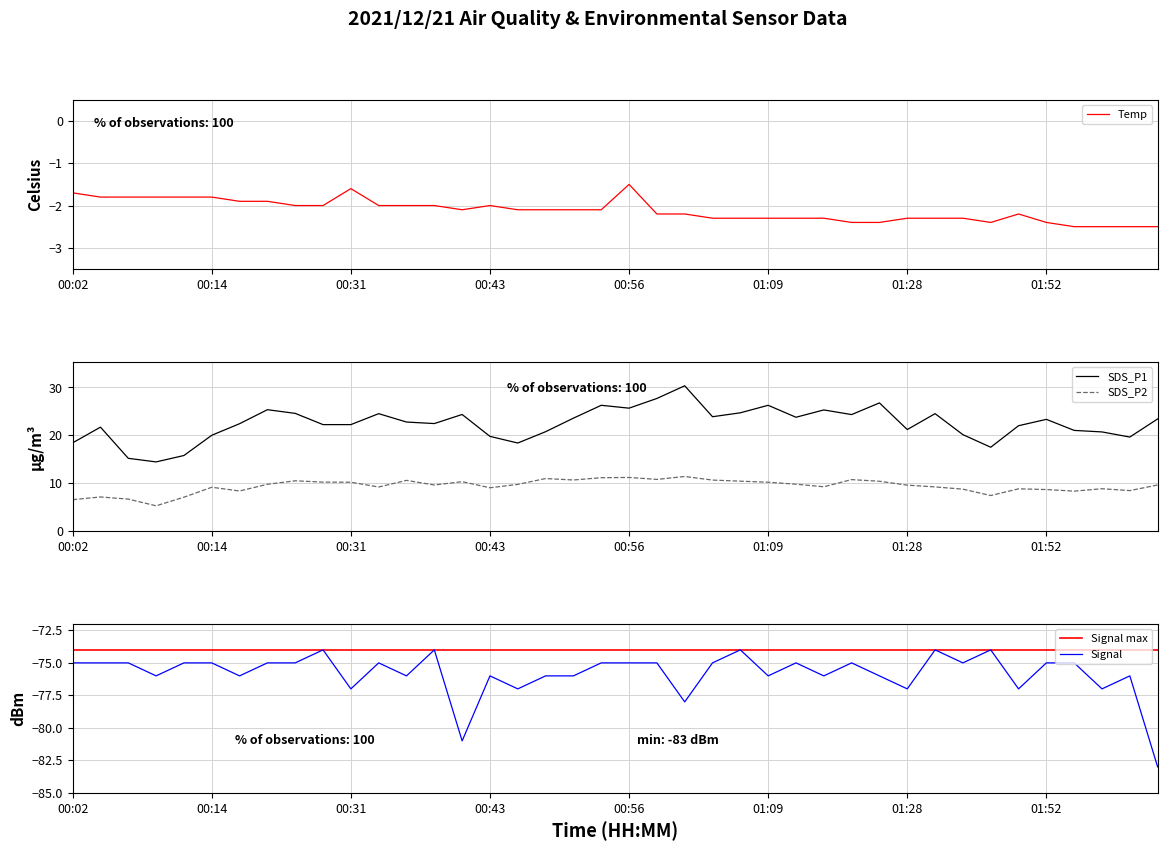

Where is the first local minimum for SDS_P2?

00:09